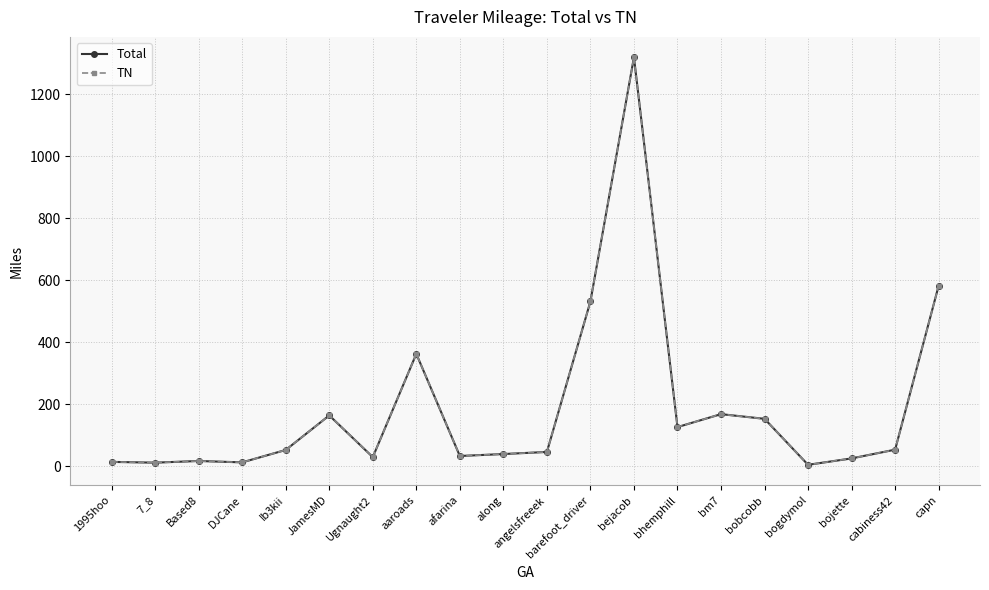

What is the highest value of the TN series?

1319.3